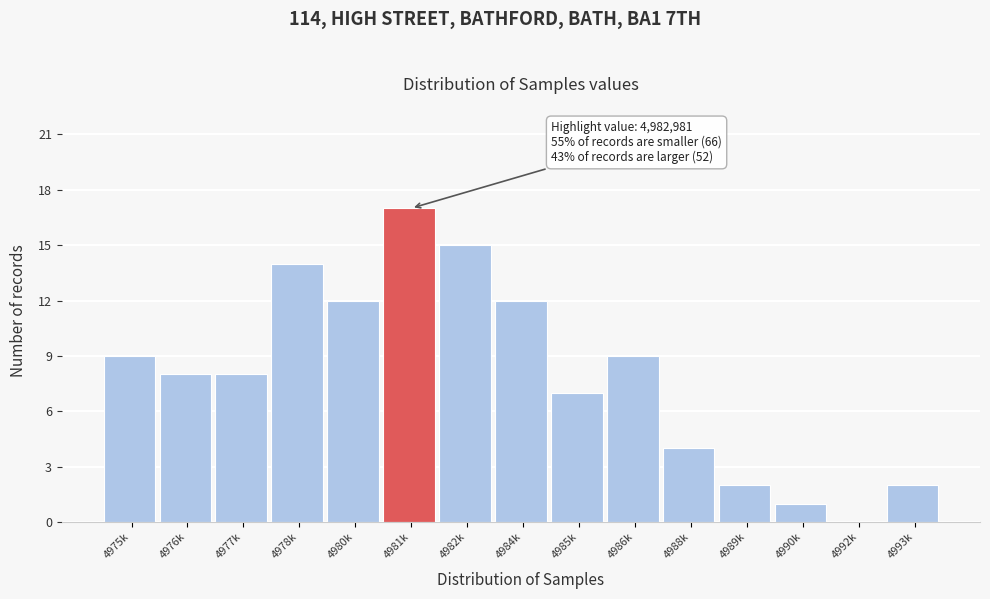

Reading left to right, list all the values displayed in this chart.

4975k=9	4976k=8	4977k=8	4978k=14	4980k=12	4981k=17	4982k=15	4984k=12	4985k=7	4986k=9	4988k=4	4989k=2	4990k=1	4992k=0	4993k=2